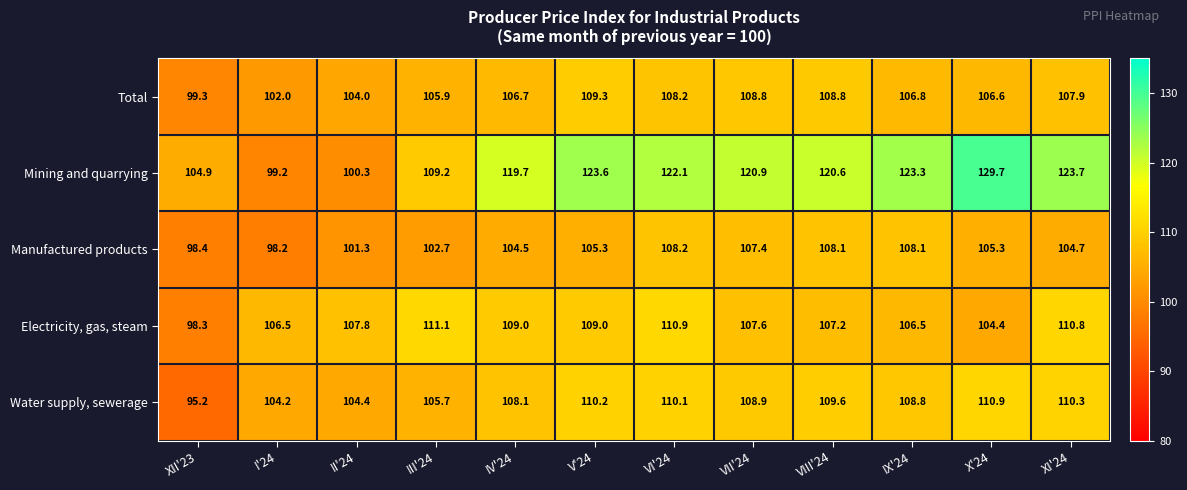

What is the average value of the Electricity, gas, steam series?

107.4